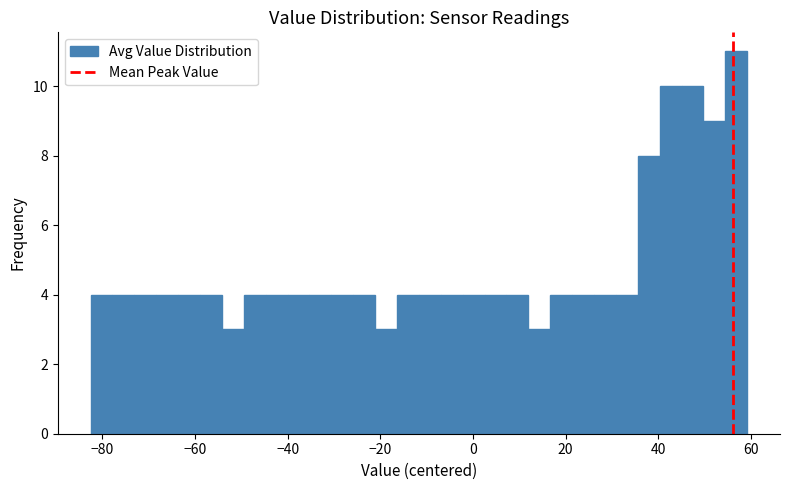

Around what value on the x-axis is the tallest bar? Give the approximate position of its centre, as read against the axis.

56